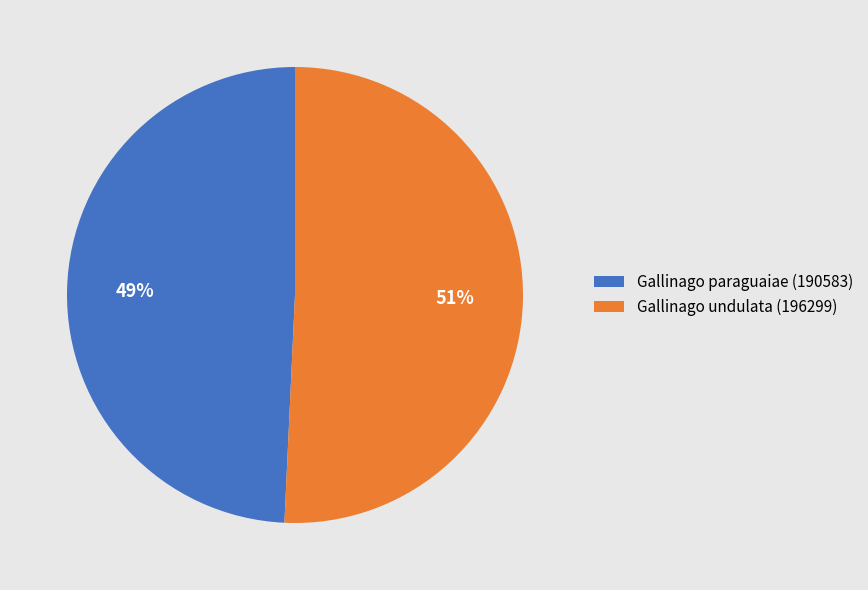

Does Gallinago paraguaiae (190583) account for over 50% of the chart?

No